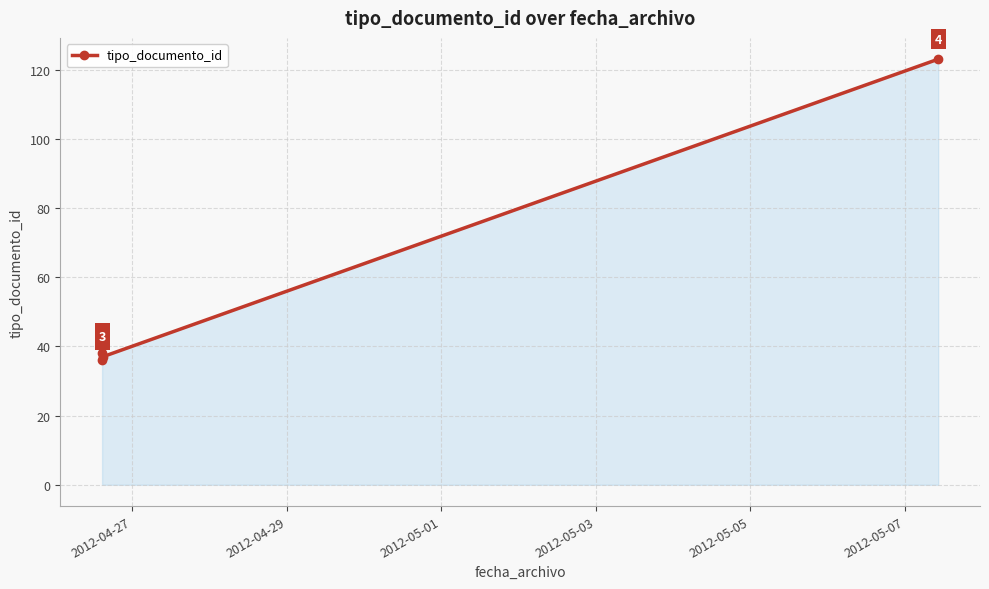

Which has a higher value, 2012-05-03 or 2012-05-01?

2012-05-03